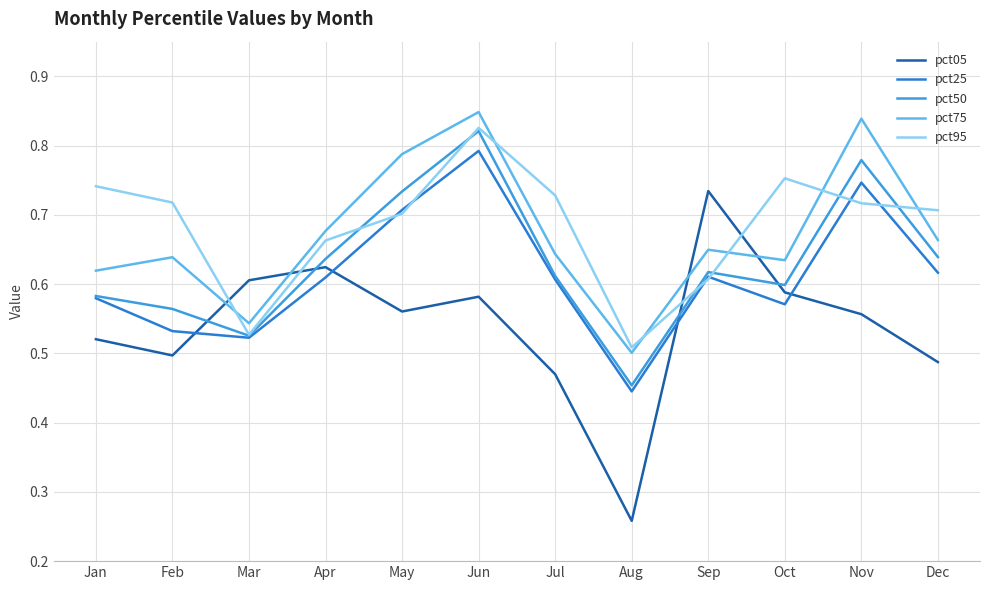

The pct75 series shows 1.0 at Dec. True or false?

False